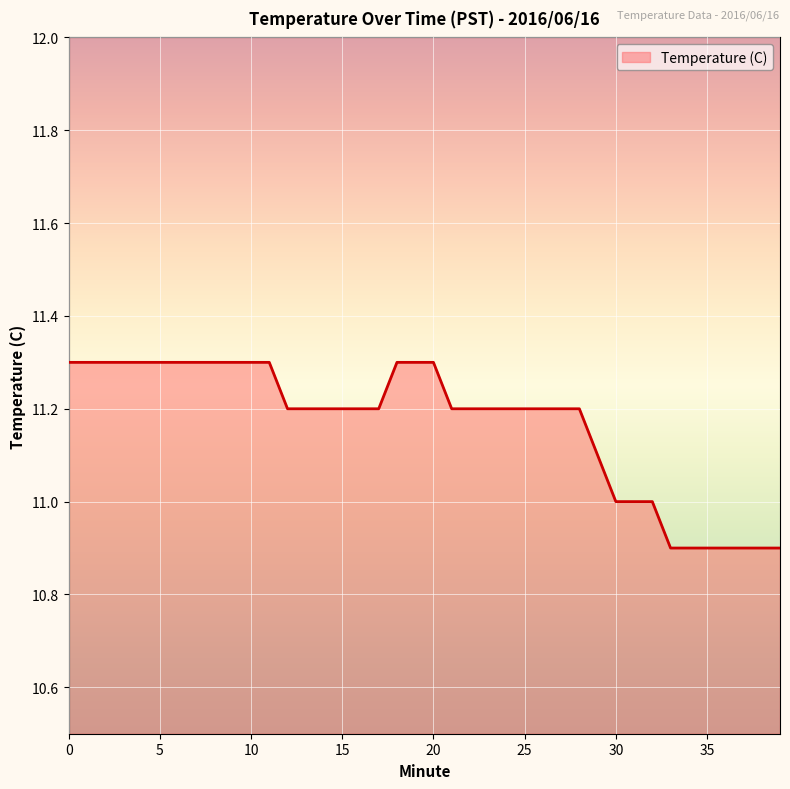

Does the chart display data point markers on the line(s)?

No